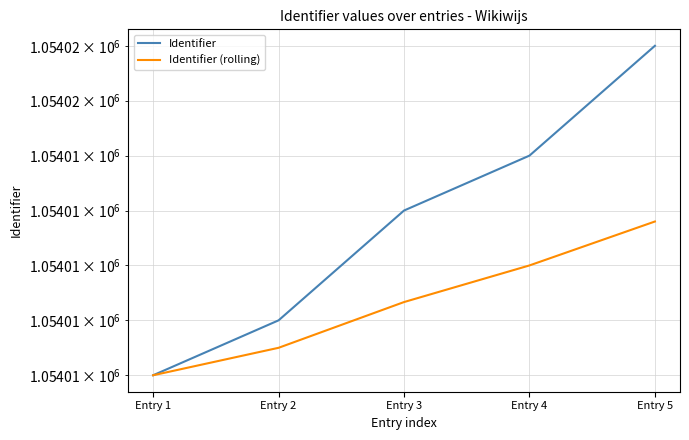

Which series has the largest total across all categories?

Identifier